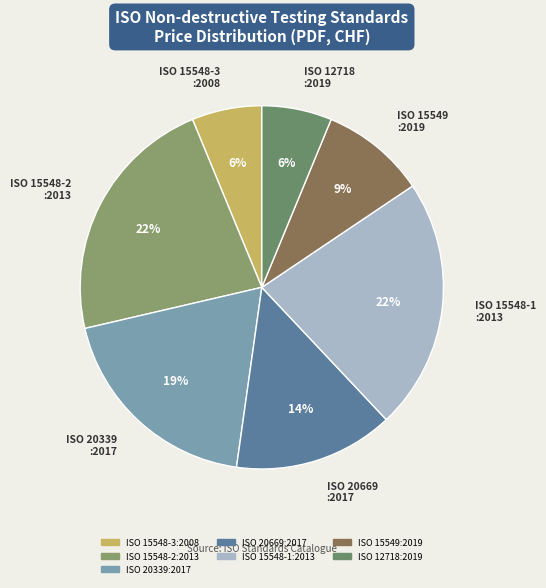

Rank the categories by value from highest to lowest.

ISO 15548-2:2013, ISO 15548-1:2013, ISO 20339:2017, ISO 20669:2017, ISO 15549:2019, ISO 15548-3:2008, ISO 12718:2019